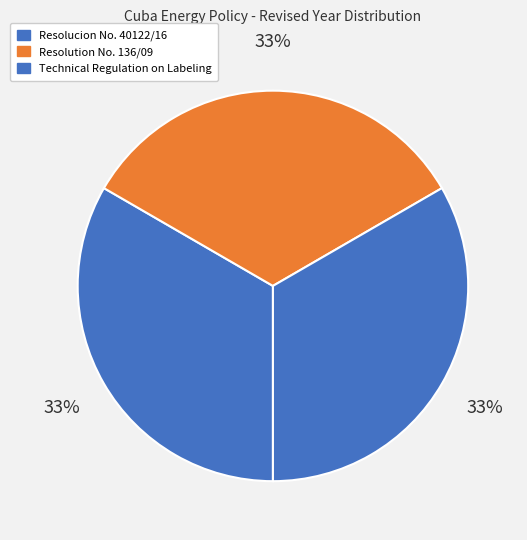

Do Resolucion No. 40122/16 and Technical Regulation on Labeling together represent more than half of the pie?

Yes